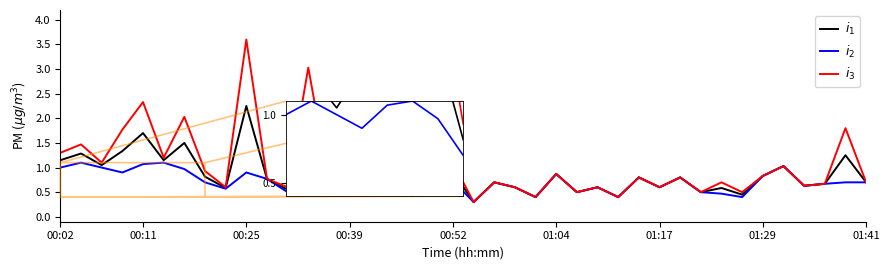

At how many categories does at least one series exceed 0?

40